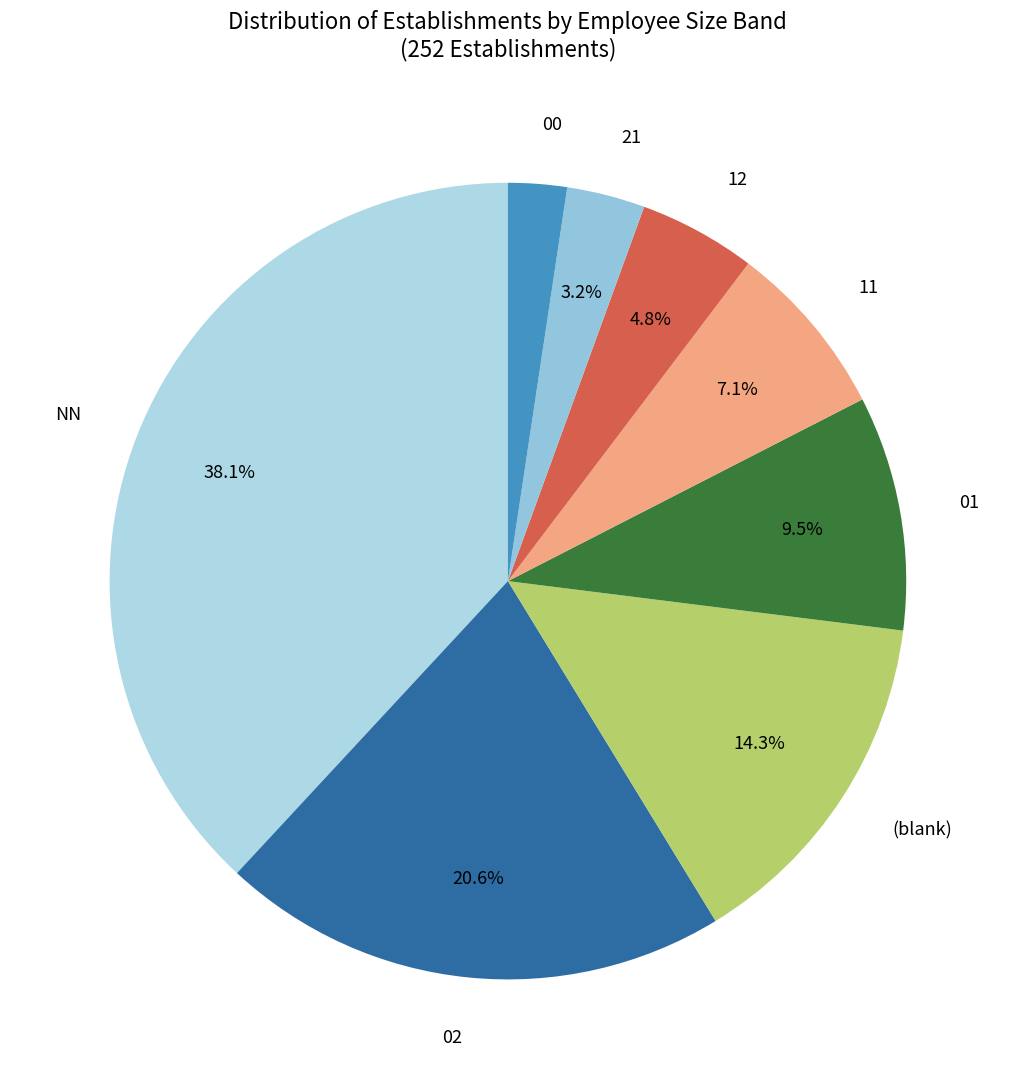

How many segments does this pie chart have?

8